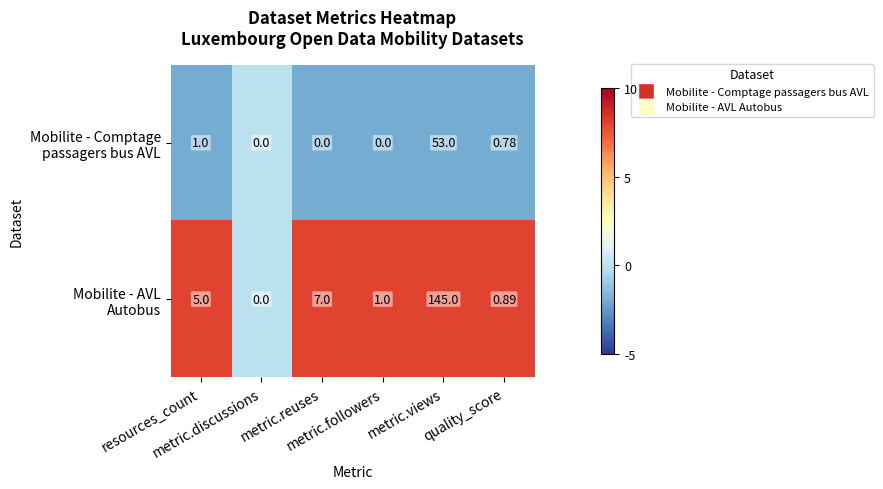

At how many categories does at least one series exceed 4?

3